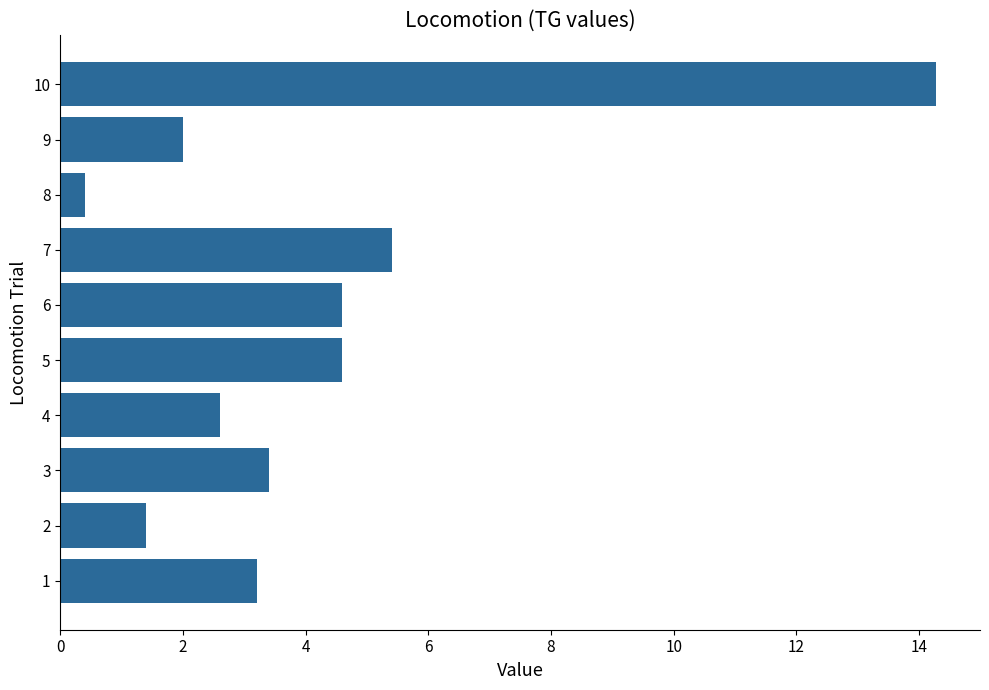

The chart shows a value of 1.1 at 10. True or false?

False